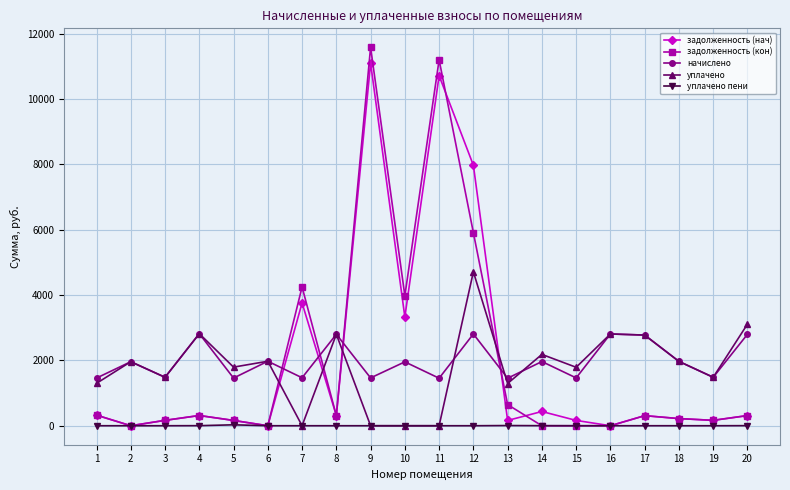

The value of начислено at 15 is 1464.4. True or false?

True